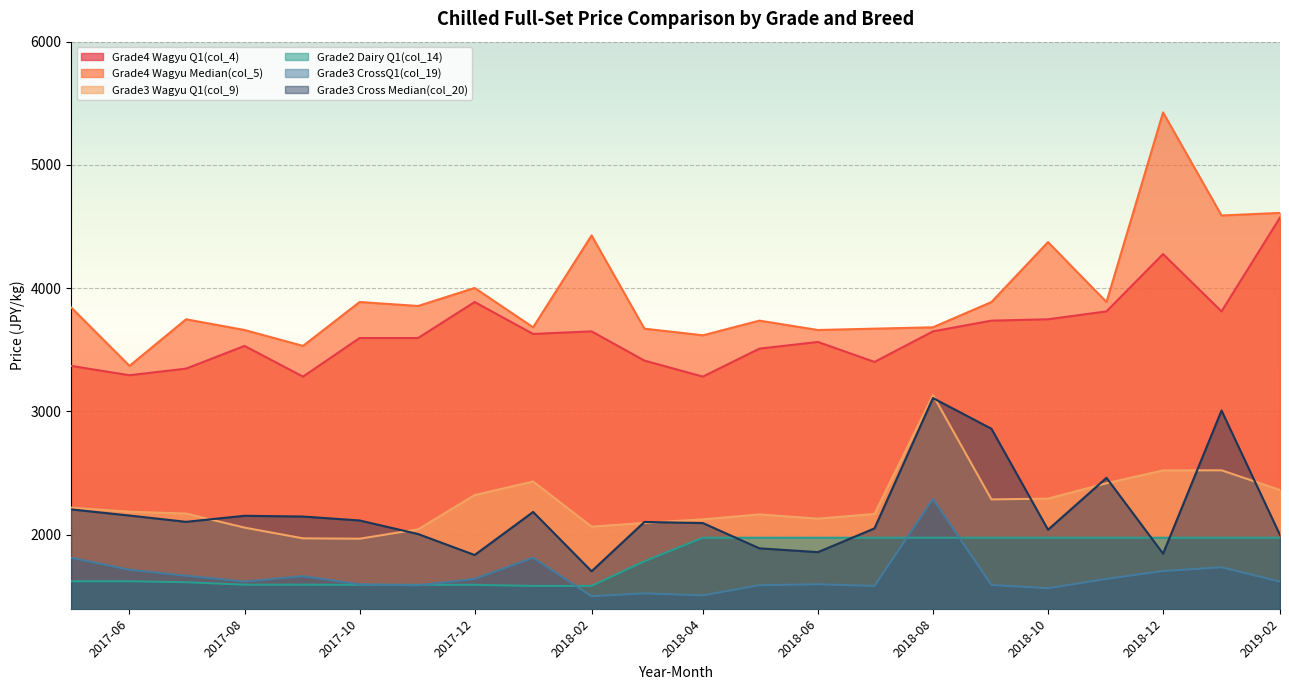

List the labels in order of Grade3 Cross Median(col_20) value, largest first.

2018-08, 2019-01, 2018-09, 2018-11, 2017-05, 2018-01, 2017-06, 2017-08, 2017-09, 2017-10, 2017-07, 2018-03, 2018-04, 2018-07, 2018-10, 2017-11, 2019-02, 2018-05, 2018-06, 2018-12, 2017-12, 2018-02